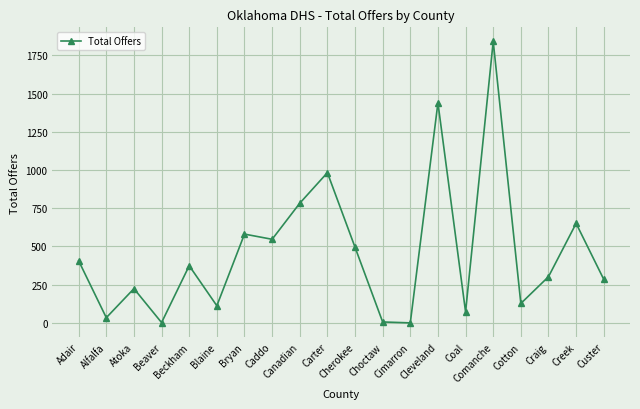

True or false: the data has more than 0 interior local peaks.

True